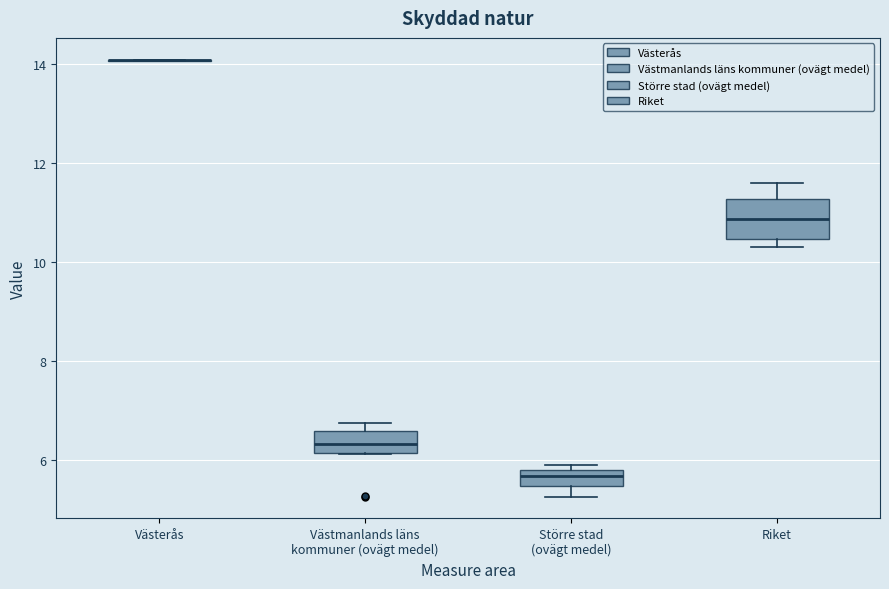

Reading left to right, transcribe this box plot: for each box, give where its median line is, the range the box spans, and where its two whiskers end, as read against the y-axis. The values are not printed on the chart, so give them approximately, as read against the axis.

Västerås: box collapsed to a line at 14.0, whiskers 14.0 to 14.0
Västmanlands läns kommuner (ovägt medel): median 6.4, box 6.2 to 6.6, whiskers 6.2 to 6.8
Större stad (ovägt medel): median 5.6, box 5.4 to 5.8, whiskers 5.2 to 6.0
Riket: median 10.8, box 10.4 to 11.2, whiskers 10.2 to 11.6